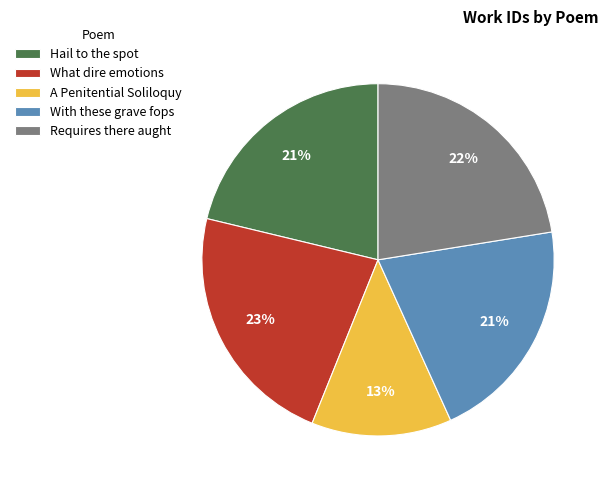

To the nearest percent, what is the average slice percentage?

20%